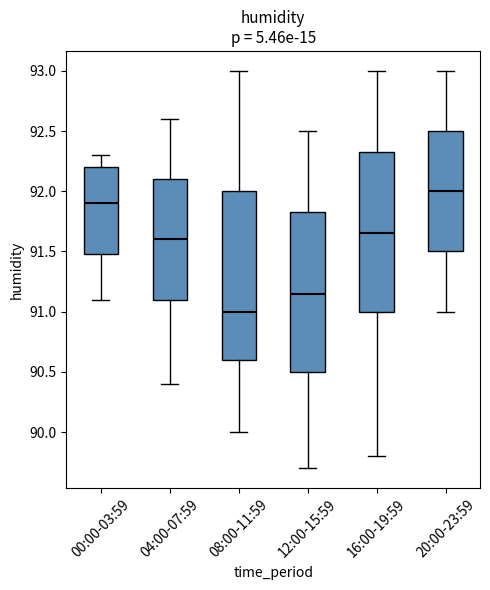

Where is the lower edge of the box for 04:00-07:59 on the y-axis? The values are not printed on the chart, so give them approximately, as read against the axis.

91.10